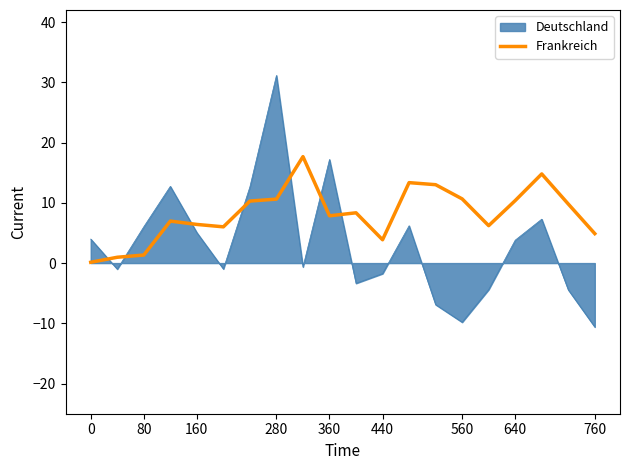

How many lines are shown in the chart?

2